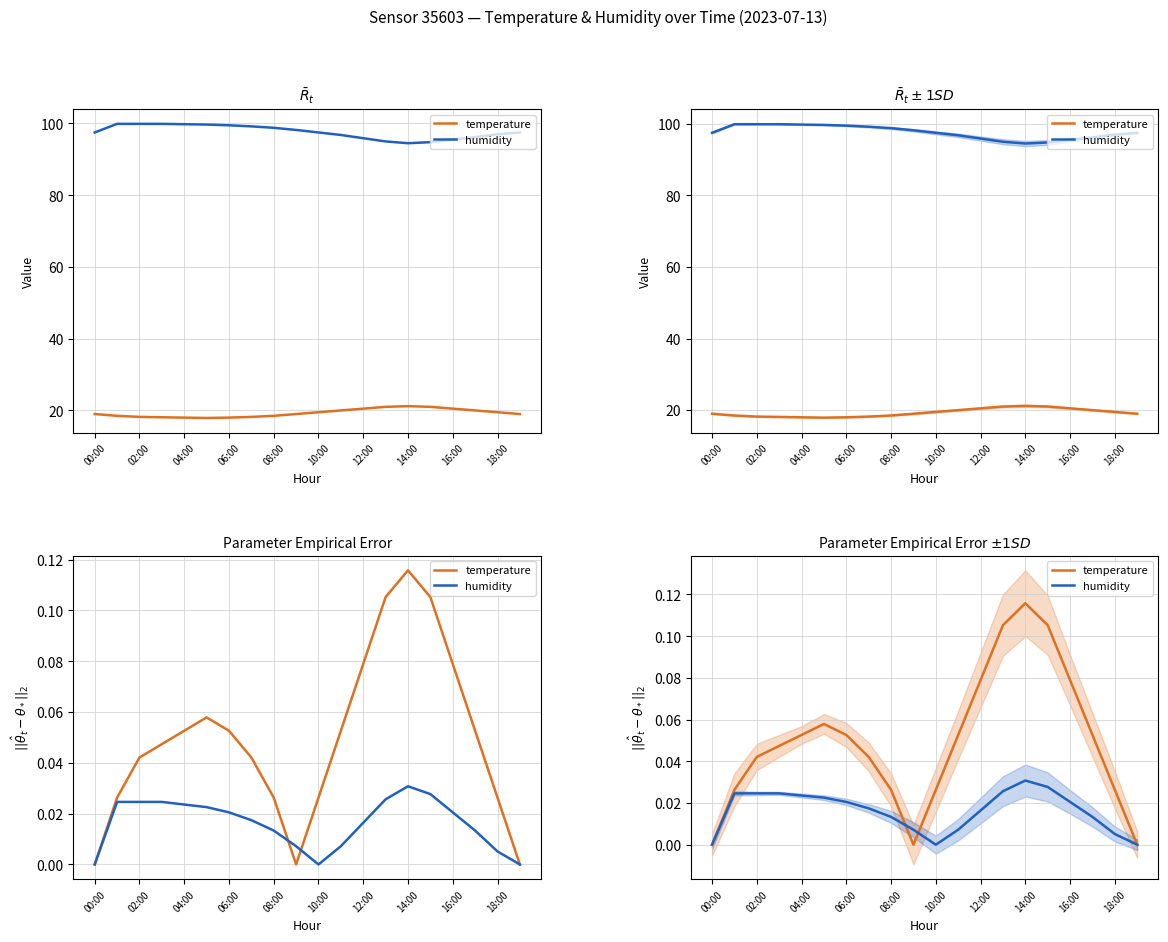

Rank the series by their average value, from lowest to highest.

humidity, temperature